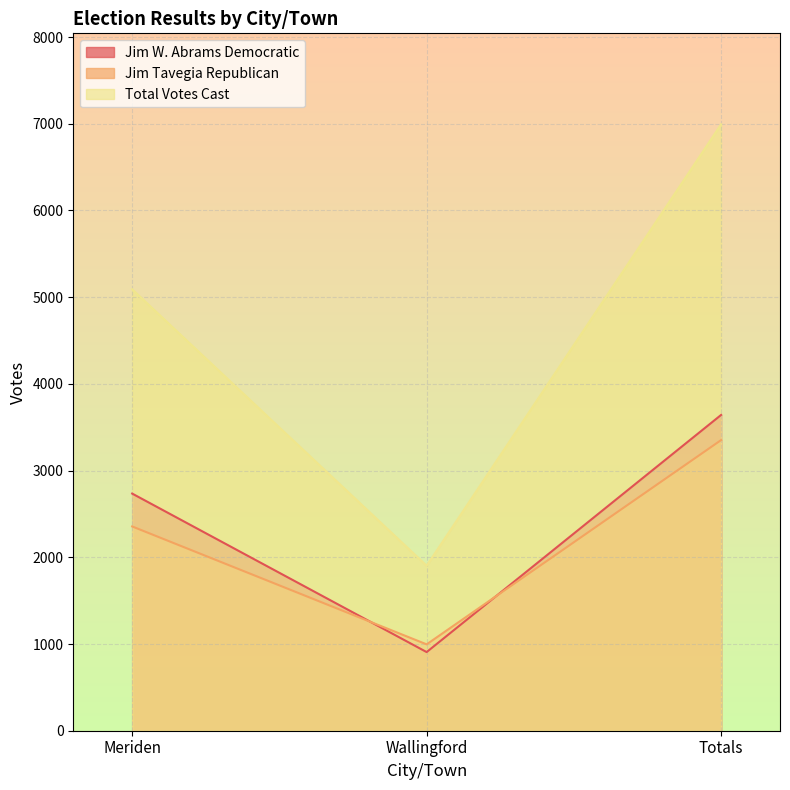

Rank the series at Totals from highest to lowest value.

Total Votes Cast, Jim W. Abrams Democratic, Jim Tavegia Republican